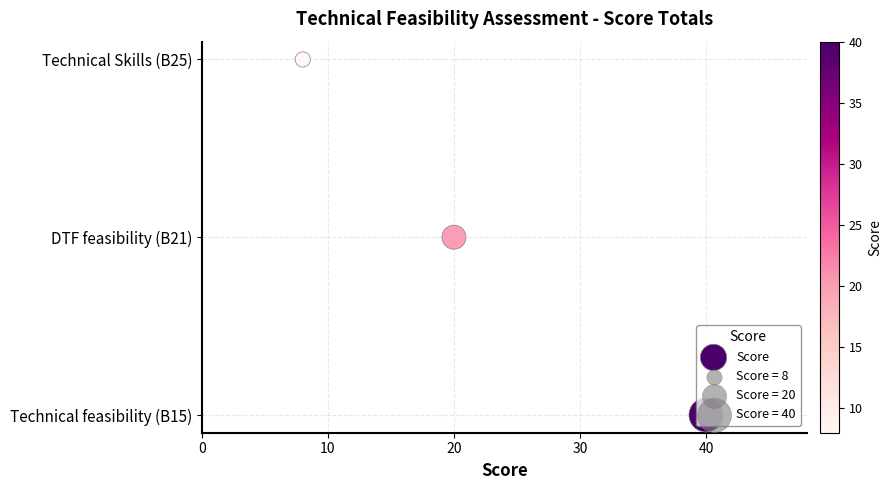

Which has a higher value, 20 or 0?

20